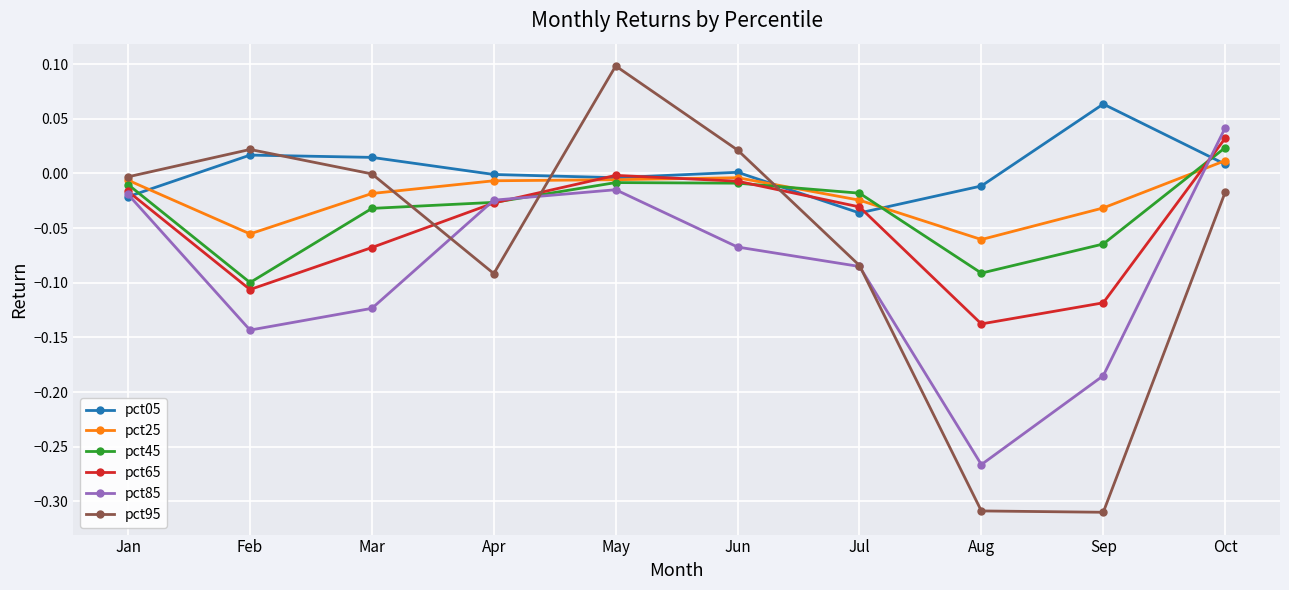

True or false: pct05 has more than 1 interior local peaks.

True